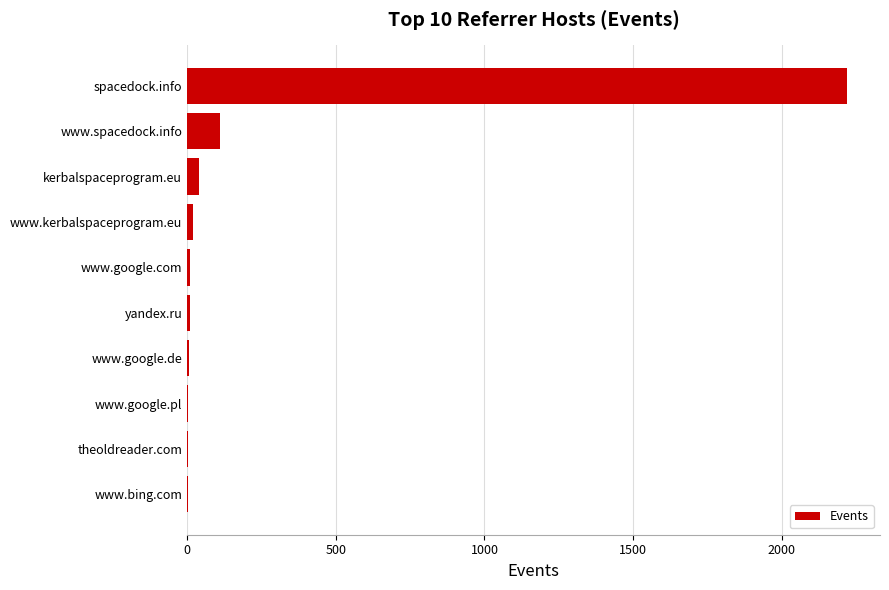

Where is the data nearest to the value 1110?

www.spacedock.info